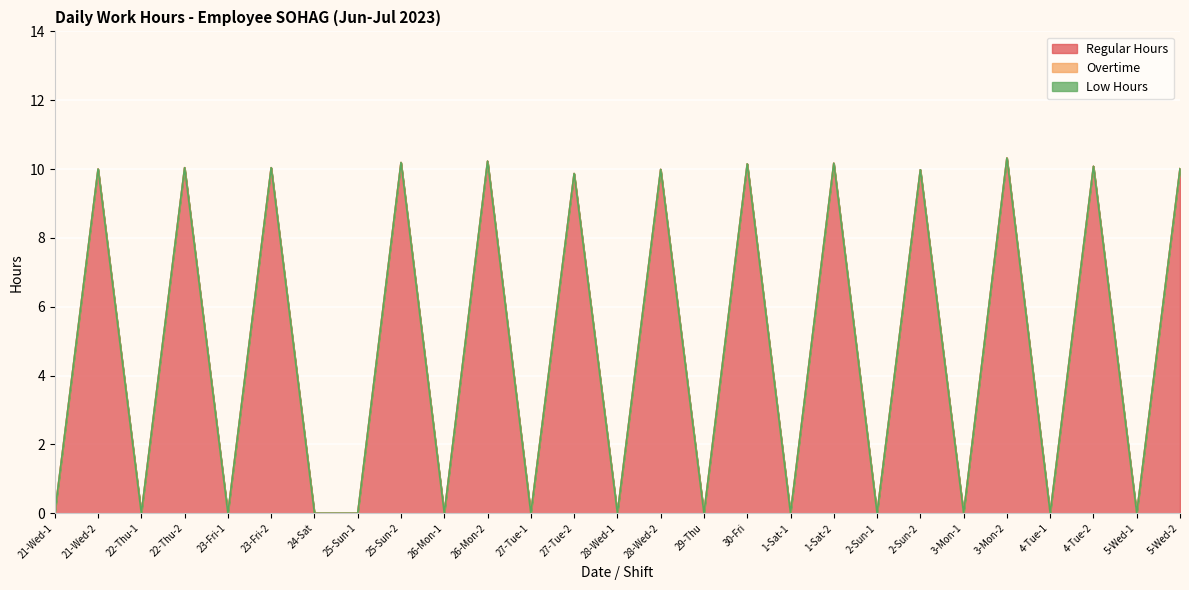

What is the average value of the Regular Hours series?

4.9